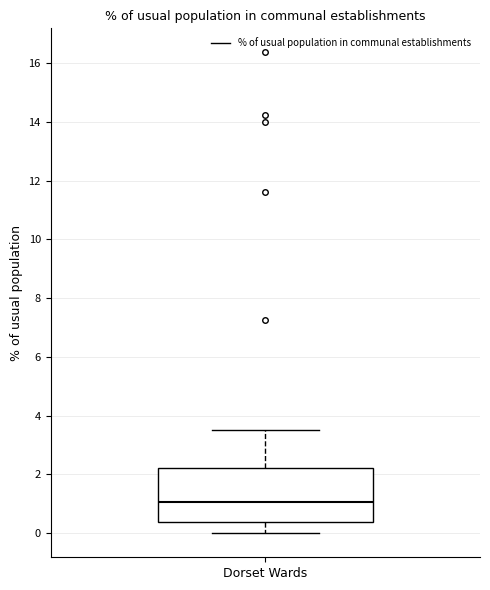

Transcribe this box plot: give where the median line is, the range the box spans, and where the two whiskers end, as read against the y-axis. The values are not printed on the chart, so give them approximately, as read against the axis.

median 1.0, box 0.4 to 2.2, whiskers 0.0 to 3.6